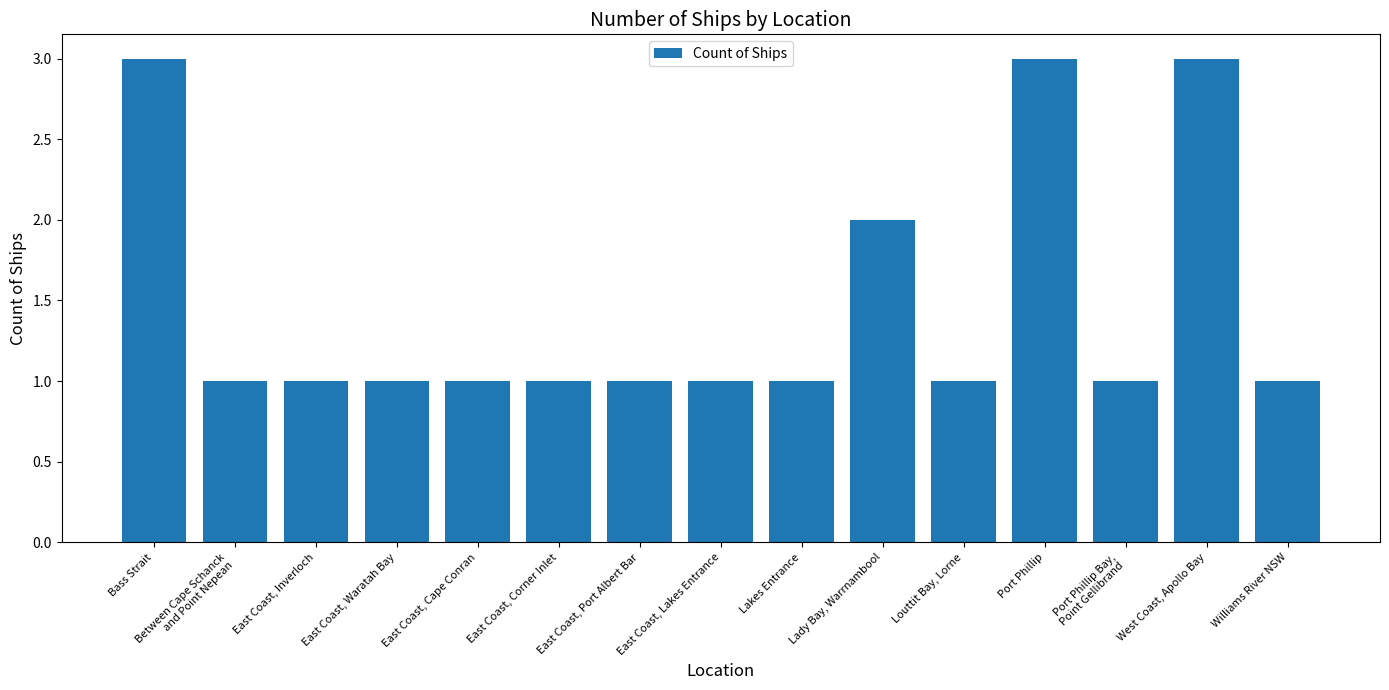

The chart shows a value of 1 at East Coast, Corner Inlet. True or false?

True